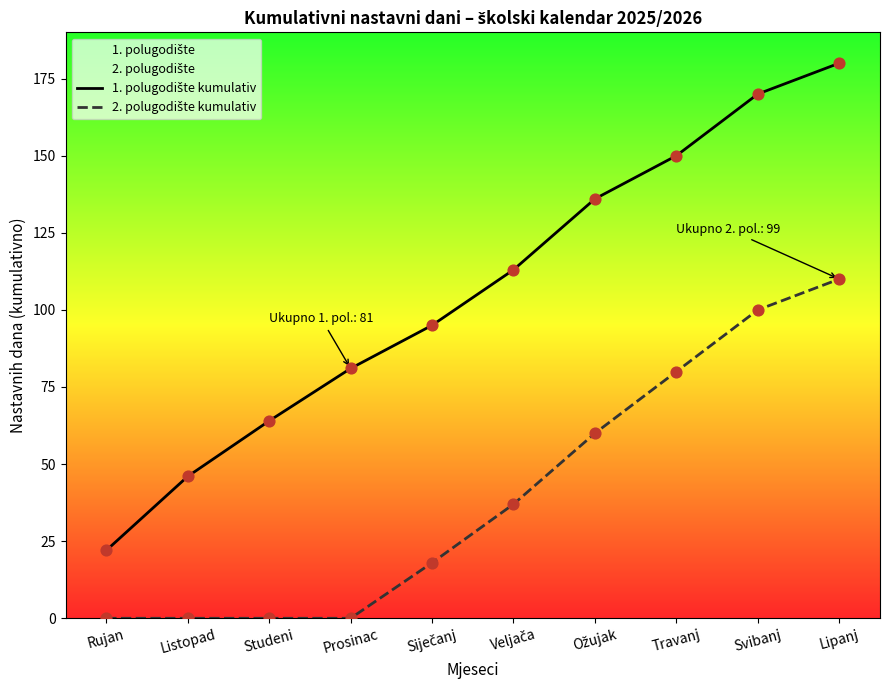

Which series contains the highest Y value?

1. polugodište kumulativ